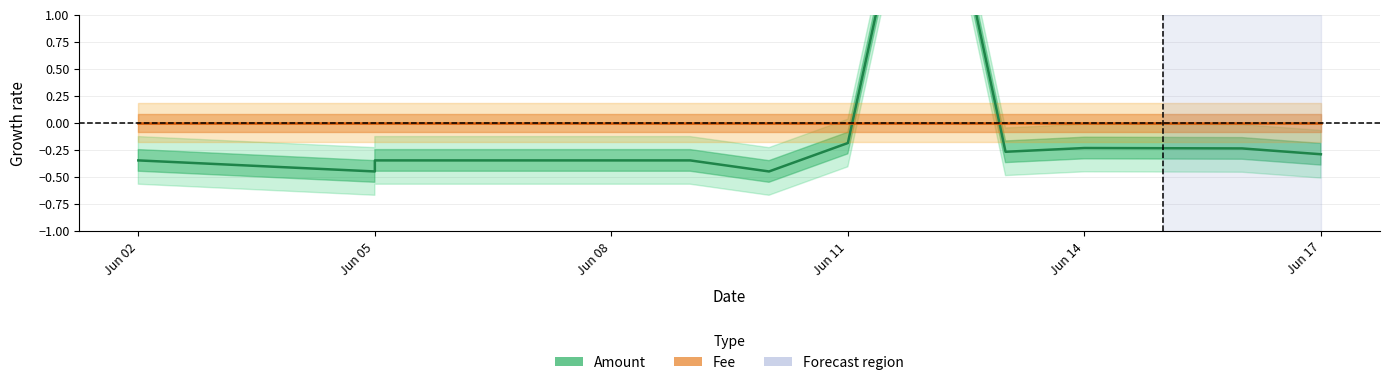

What is the difference between the second highest and minimum values in the Amount series?

0.3